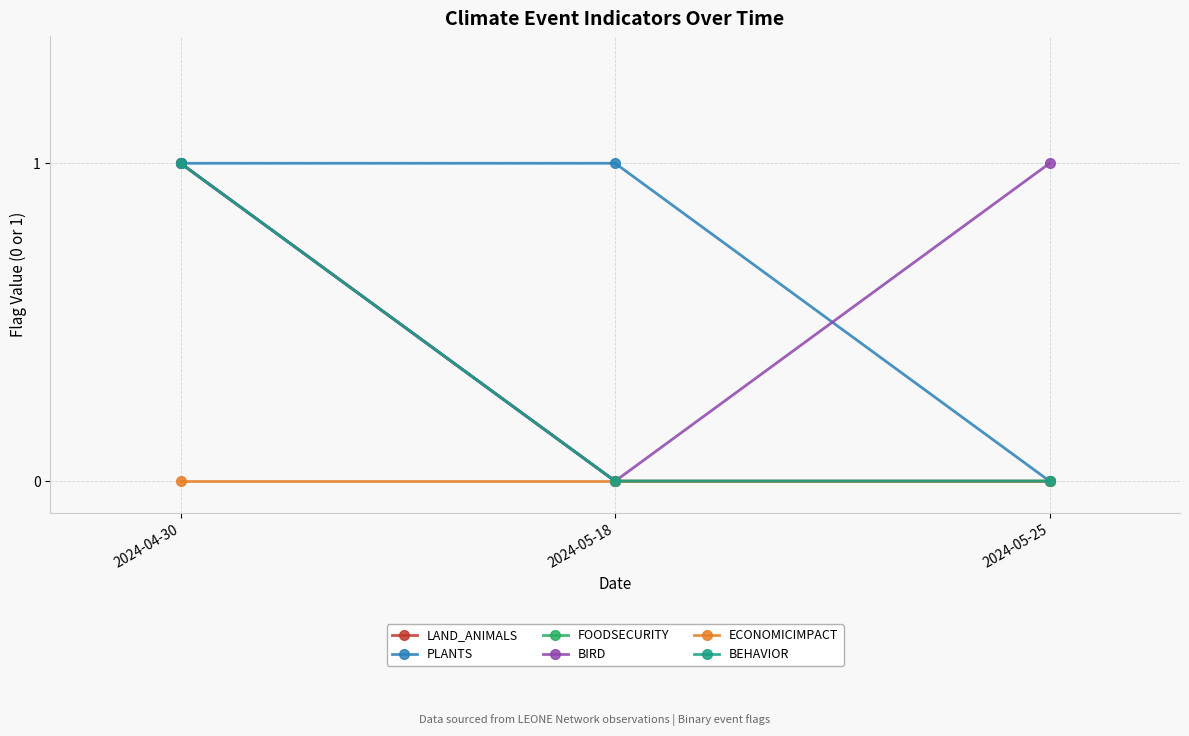

Does the chart have visible grid lines?

Yes